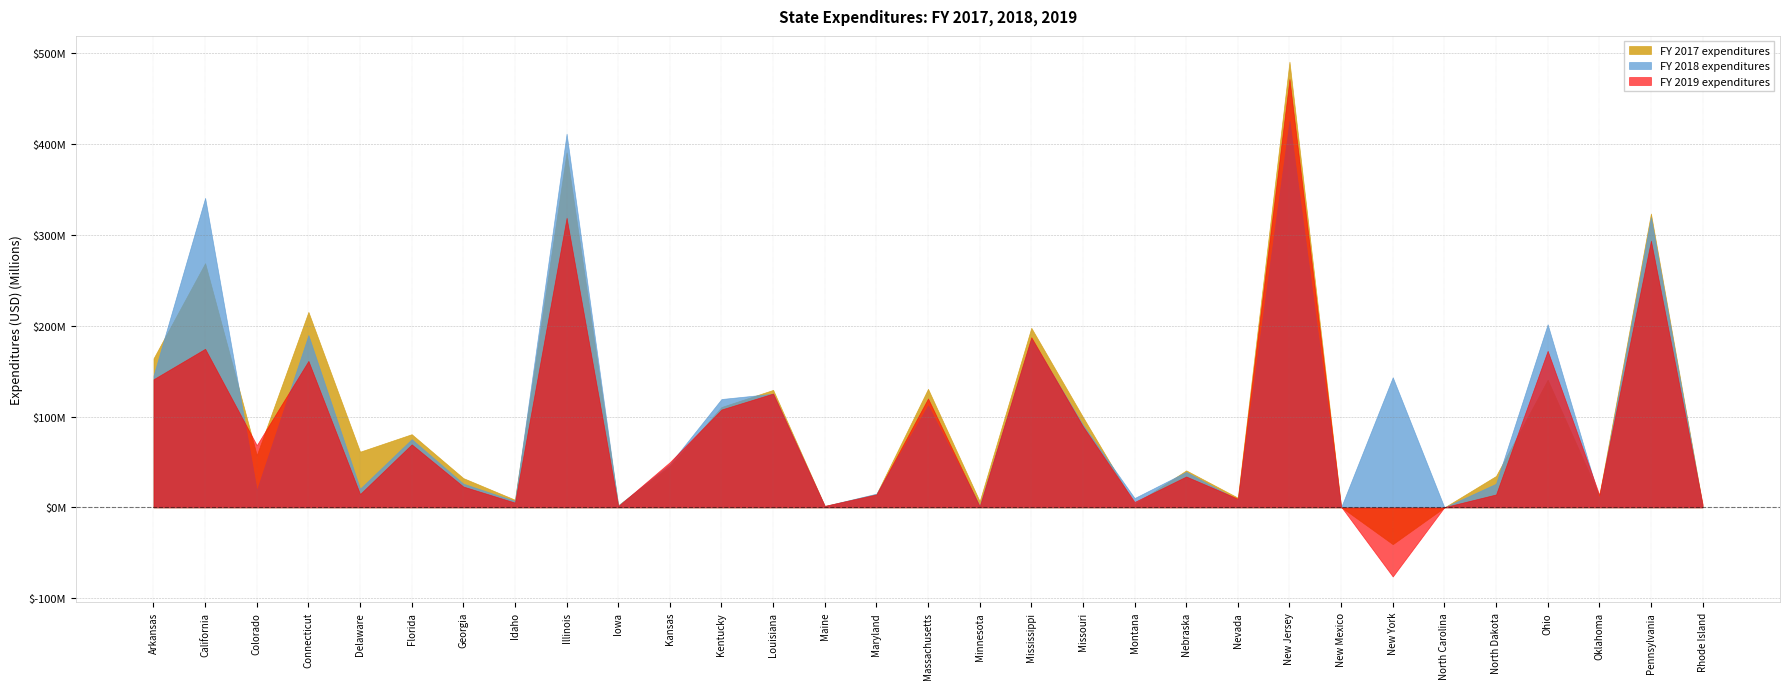

At Nebraska, list the series in order from largest to smallest.

FY 2017 expenditures, FY 2018 expenditures, FY 2019 expenditures